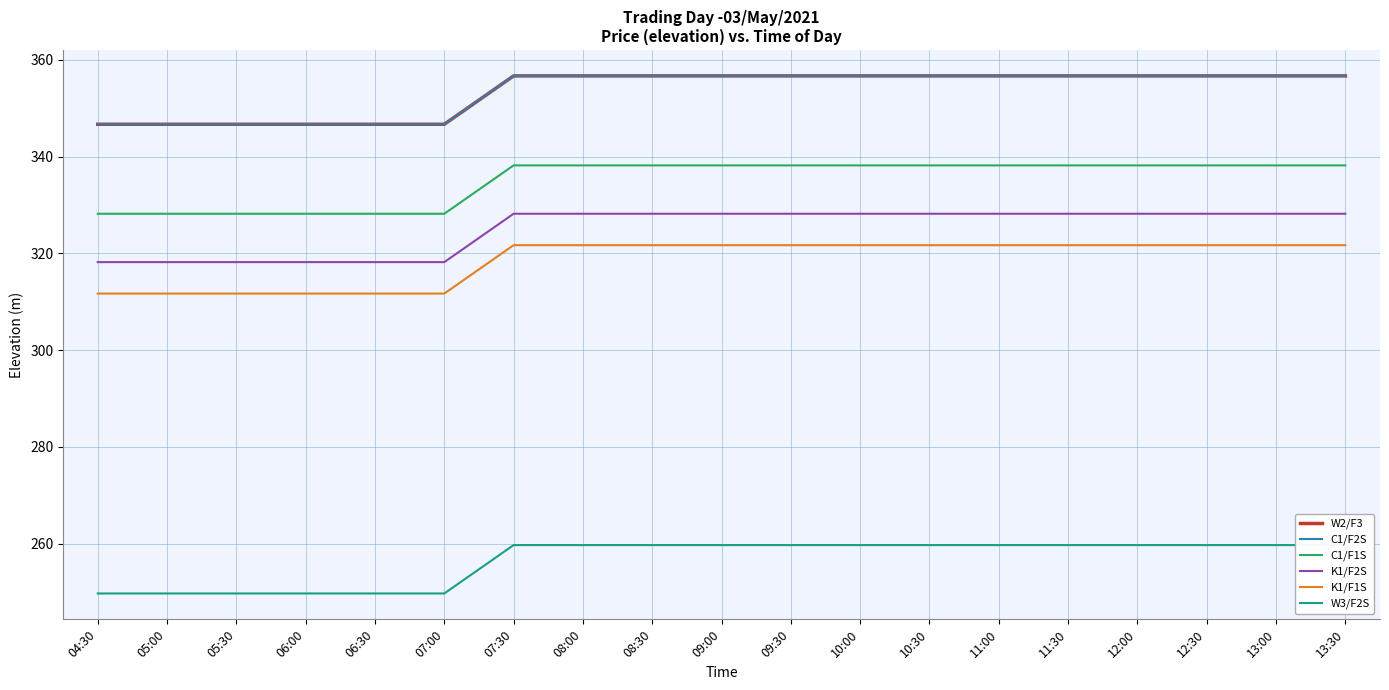

What is the difference between the maximum and minimum values in the C1/F2S series?

10.0